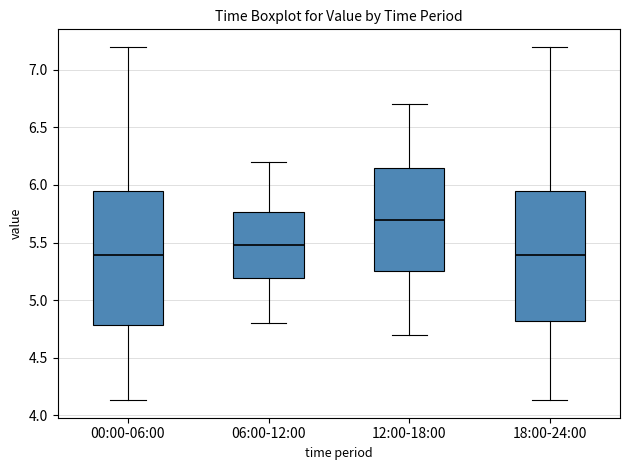

Reading left to right, transcribe this box plot: for each box, give where its median line is, the range the box spans, and where its two whiskers end, as read against the y-axis. The values are not printed on the chart, so give them approximately, as read against the axis.

00:00-06:00: median 5.40, box 4.80 to 5.95, whiskers 4.15 to 7.20
06:00-12:00: median 5.50, box 5.20 to 5.75, whiskers 4.80 to 6.20
12:00-18:00: median 5.70, box 5.25 to 6.15, whiskers 4.70 to 6.70
18:00-24:00: median 5.40, box 4.80 to 5.95, whiskers 4.15 to 7.20